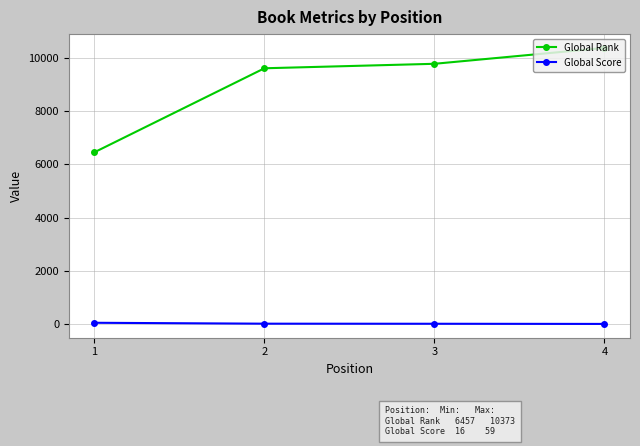

Between 2 and 4, which series saw the biggest shift?

Global Rank